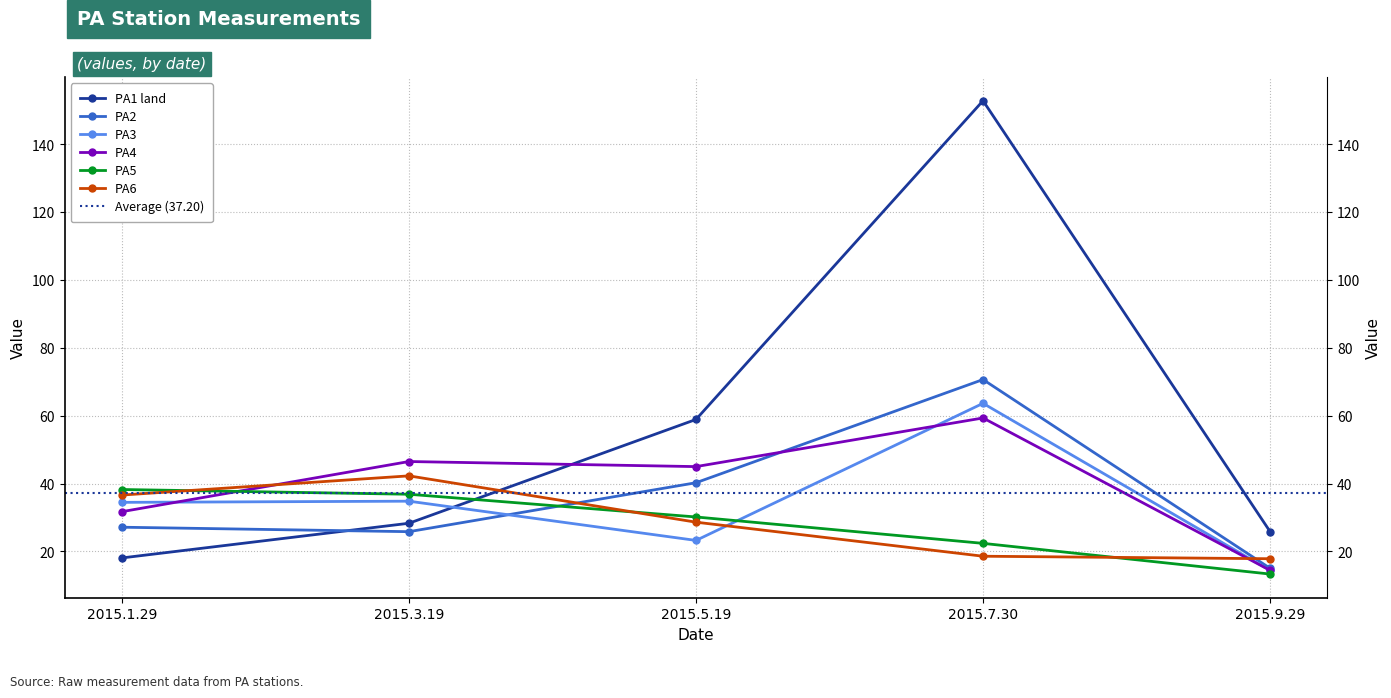

Read the PA6 value at 2015.3.19.

42.3